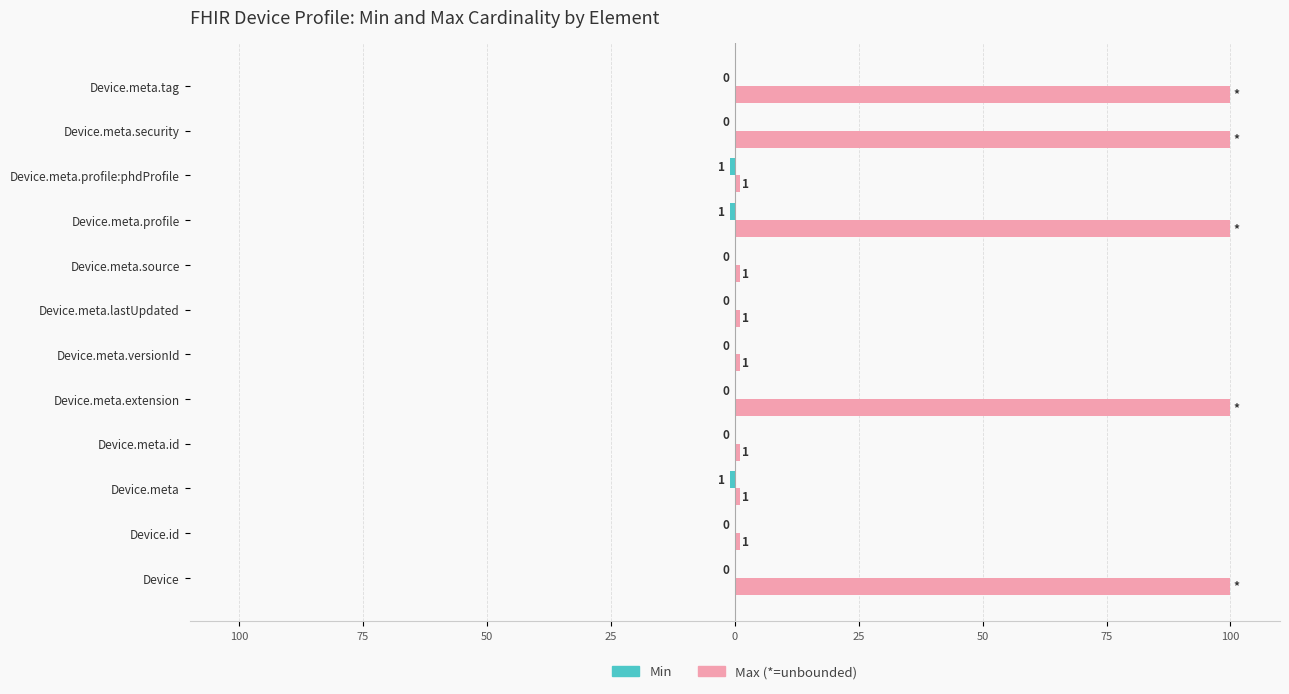

Are the bars horizontal?

Yes